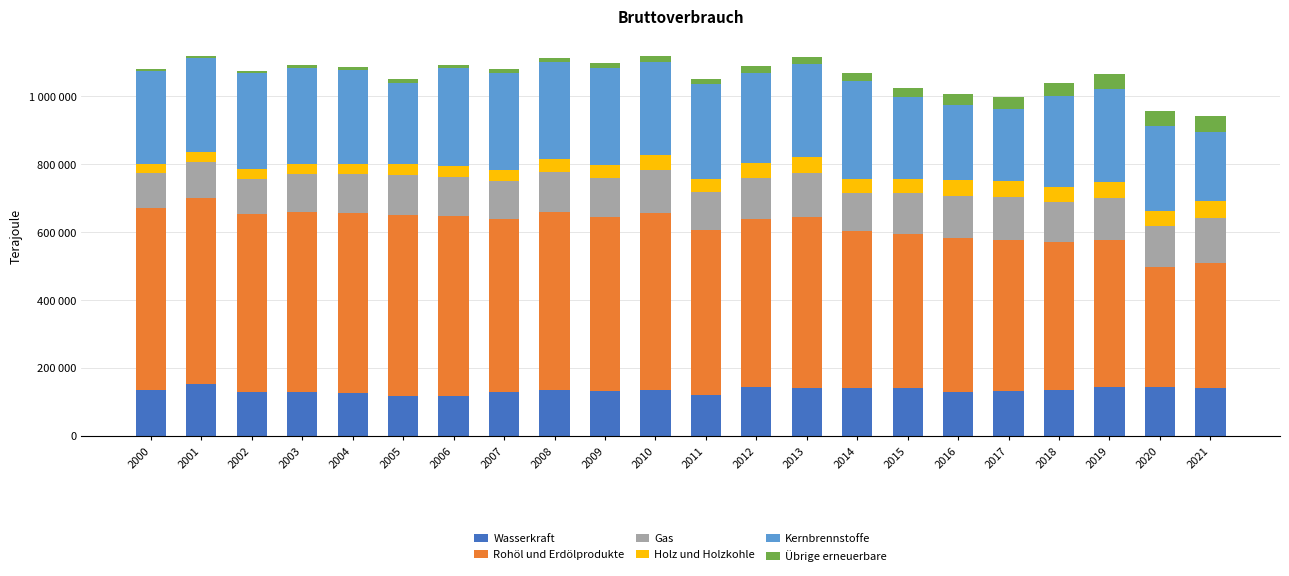

Does the chart contain stacked bars?

Yes